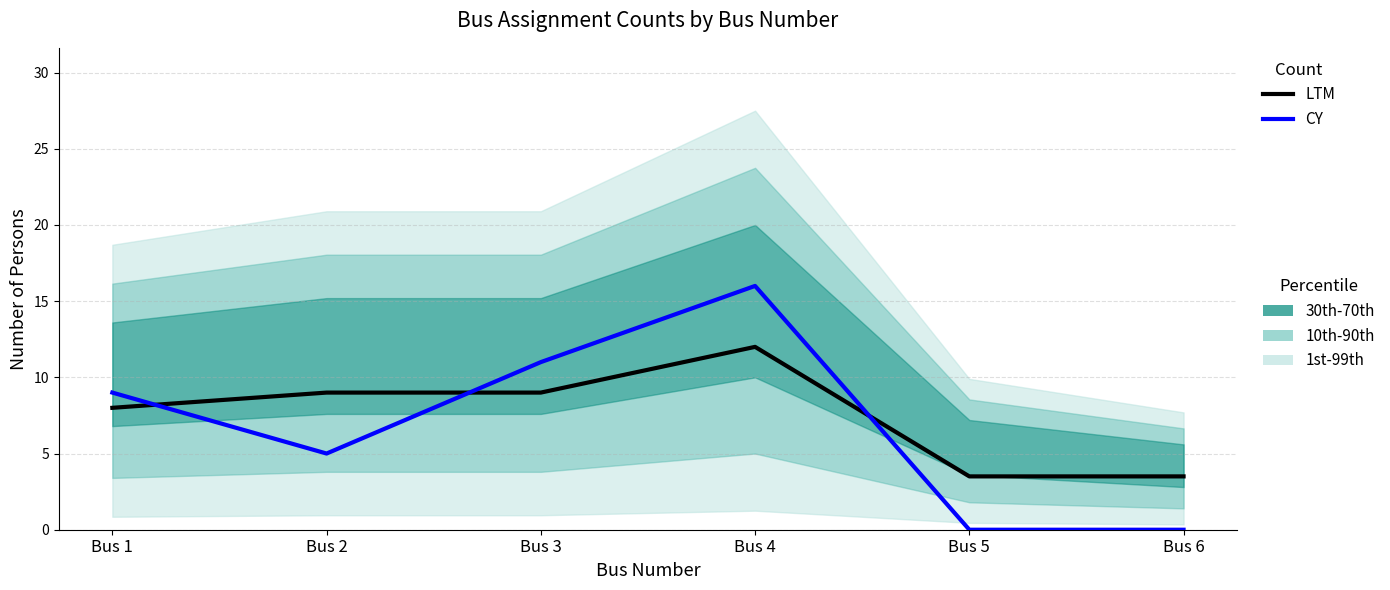

Does the chart display data point markers on the line(s)?

No